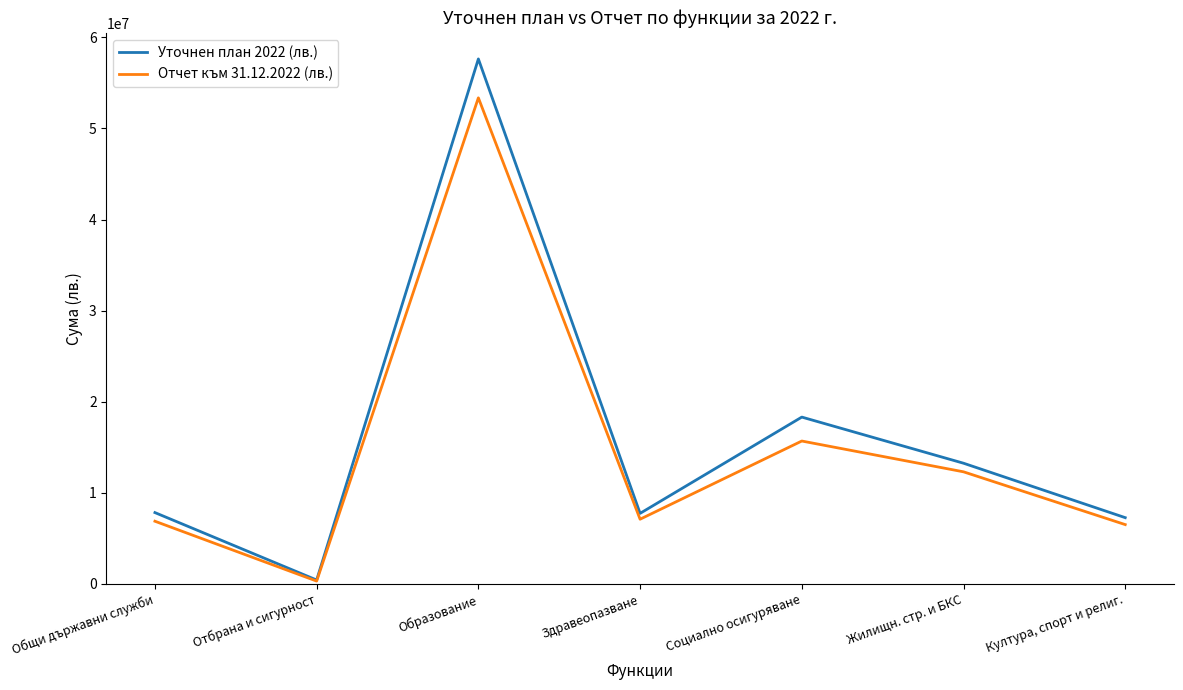

Count the number of data series in this chart.

2